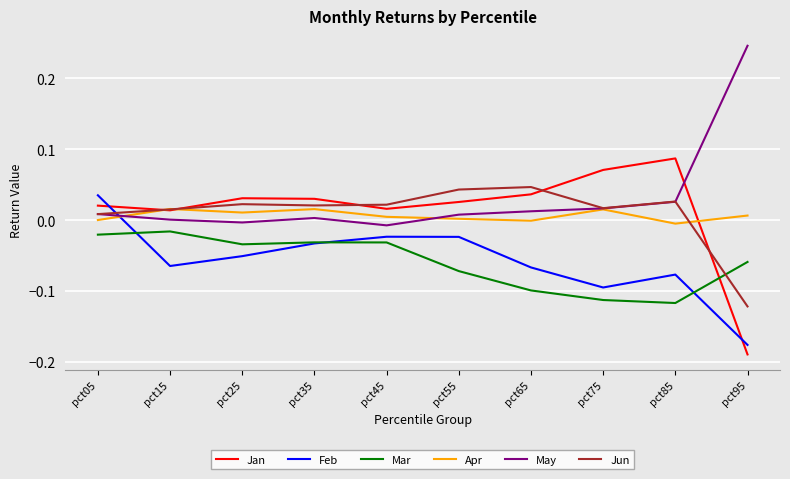

Count the number of data series in this chart.

6